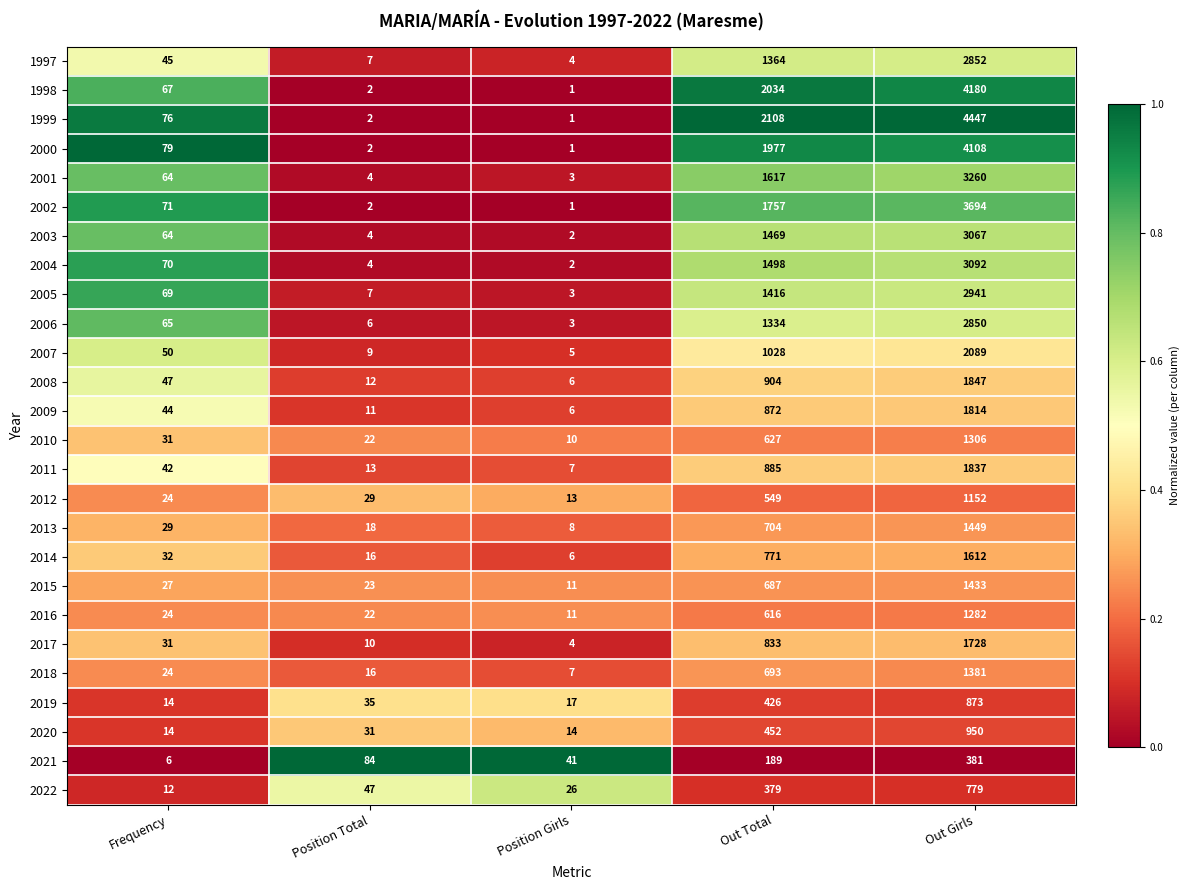

Rank the series by their maximum value, from highest to lowest.

1999, 1998, 2000, 2002, 2001, 2004, 2003, 2005, 1997, 2006, 2007, 2008, 2011, 2009, 2017, 2014, 2013, 2015, 2018, 2010, 2016, 2012, 2020, 2019, 2022, 2021